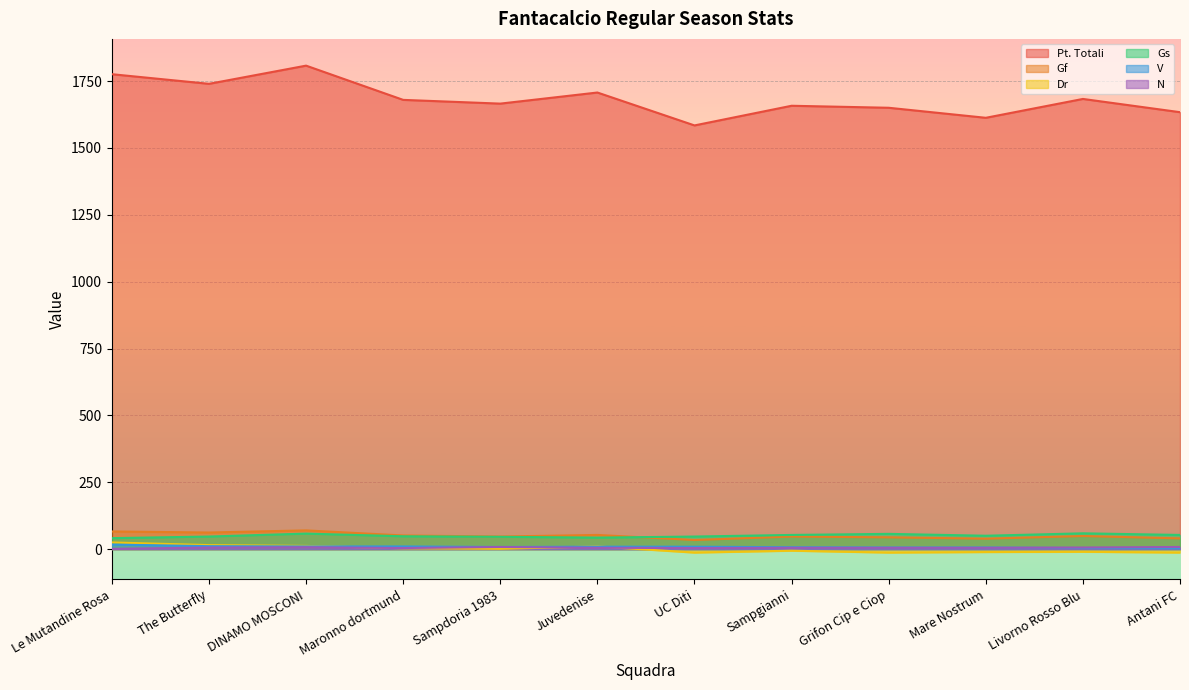

True or false: N and Gf cross at least once.

False